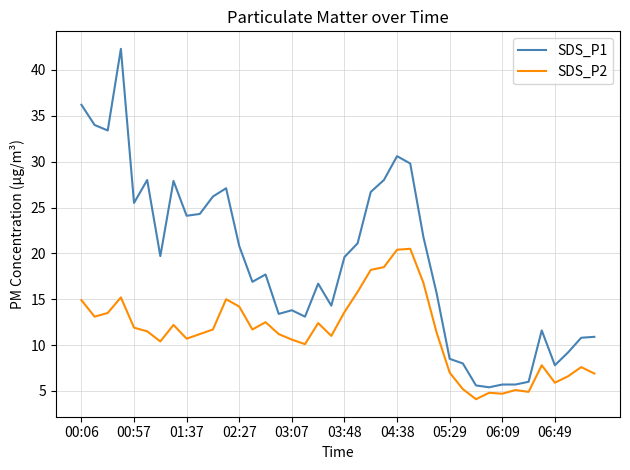

What is the lowest value of the SDS_P2 series?

4.1